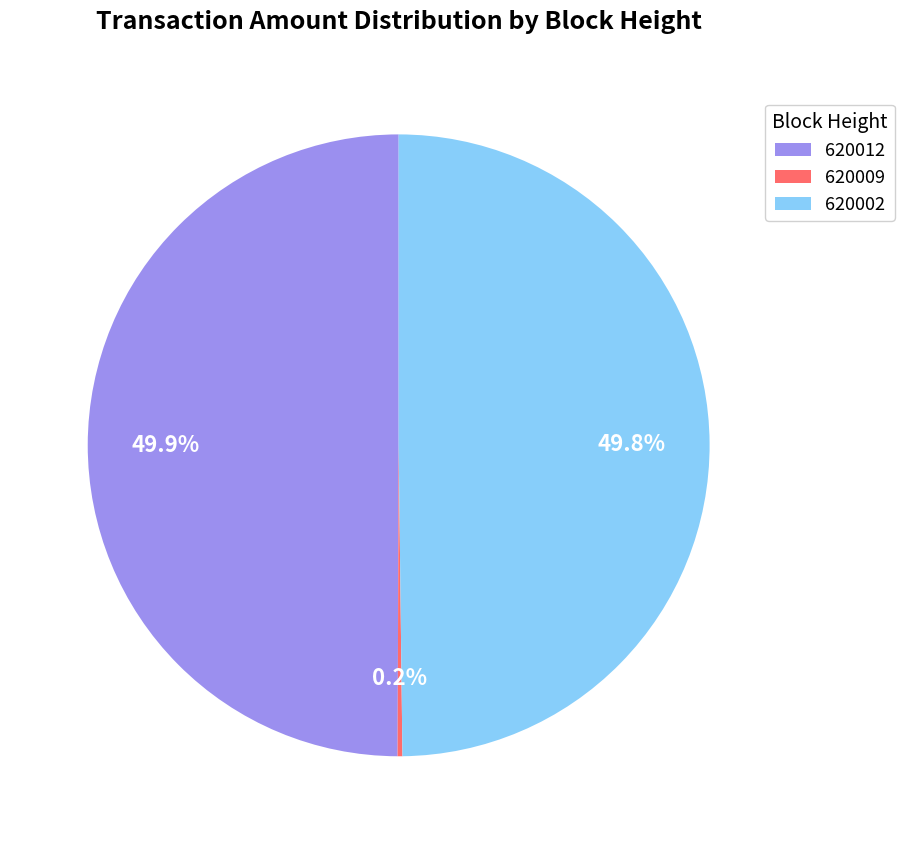

Approximately how many times larger is the value at 620012 compared to 620002?

1.0